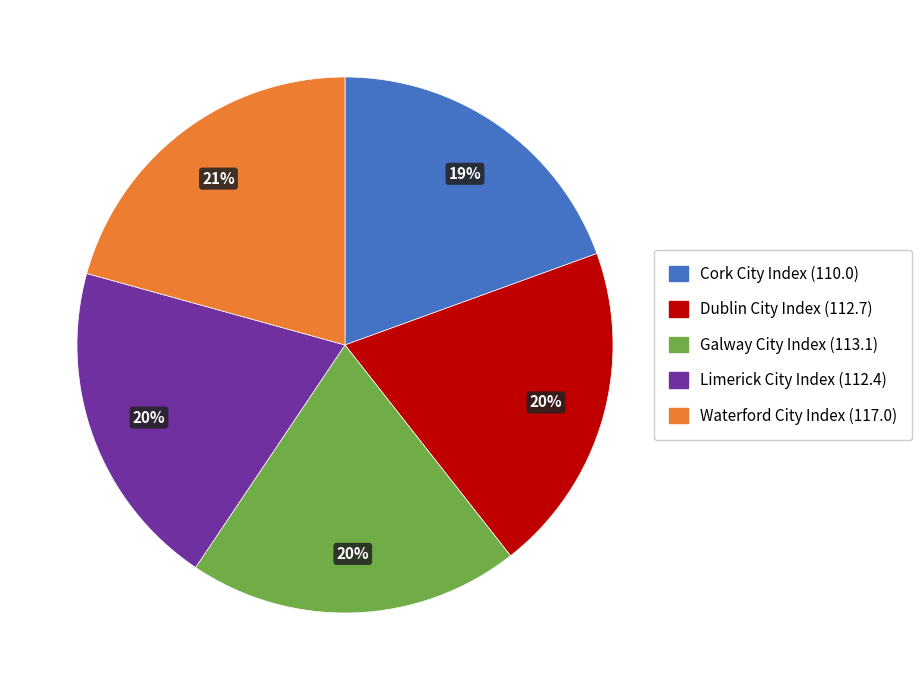

To the nearest percent, what is the combined percentage of Cork City Index and Galway City Index?

39%